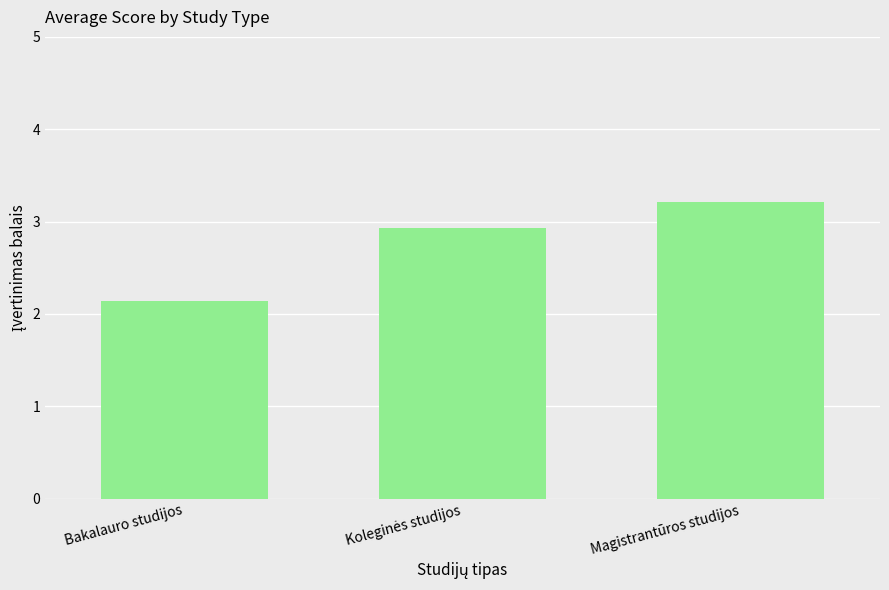

What is the difference between the values at Magistrantūros studijos and Bakalauro studijos?

1.1